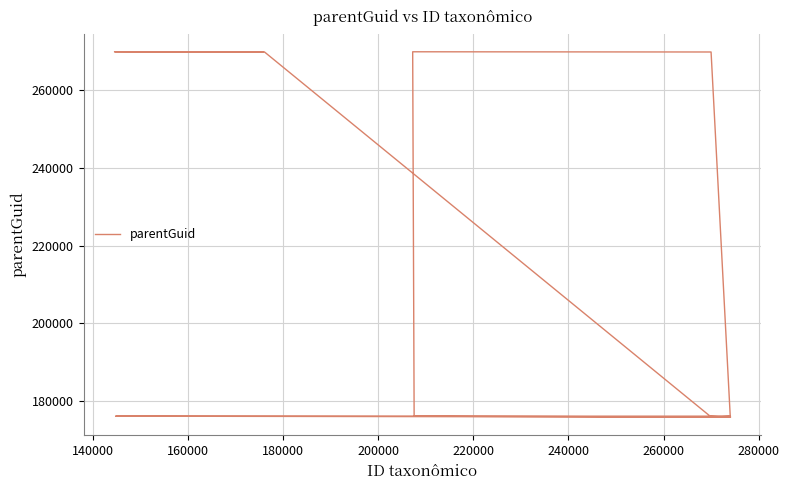

Reading right to left, list all the values displayed in this chart.

269917	269971	269917	176124	175891	269917	269971	176124	175891	176124	176124	175891